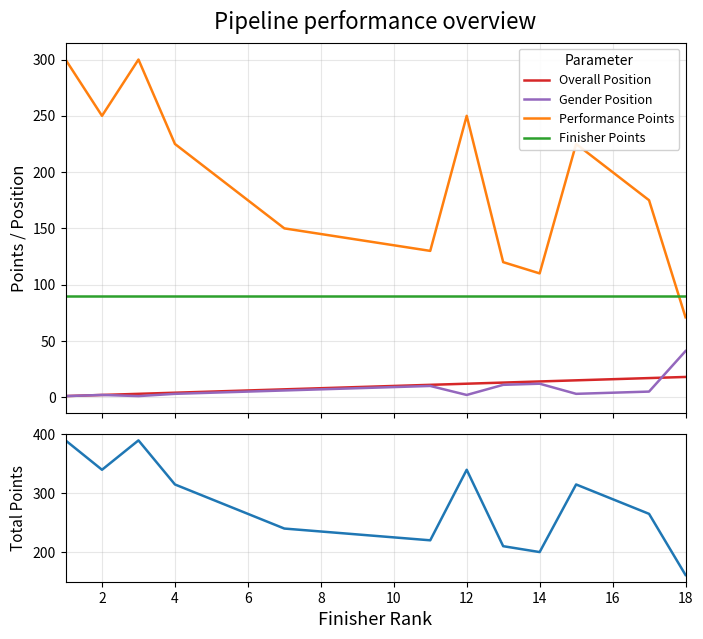

What is the minimum value for Performance Points?

71